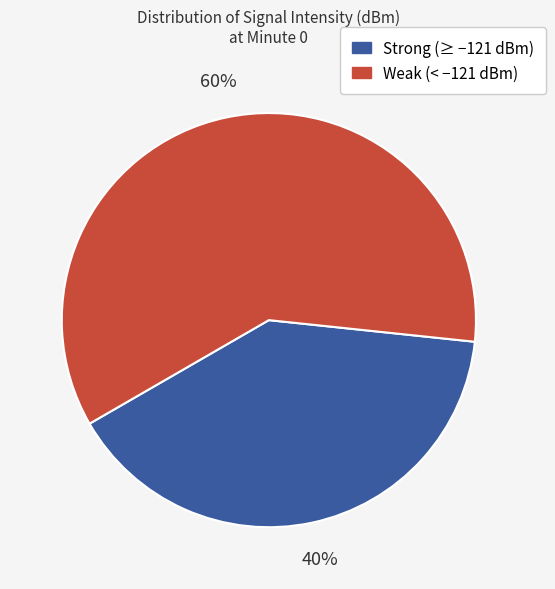

To the nearest percent, what is the average slice percentage?

50%